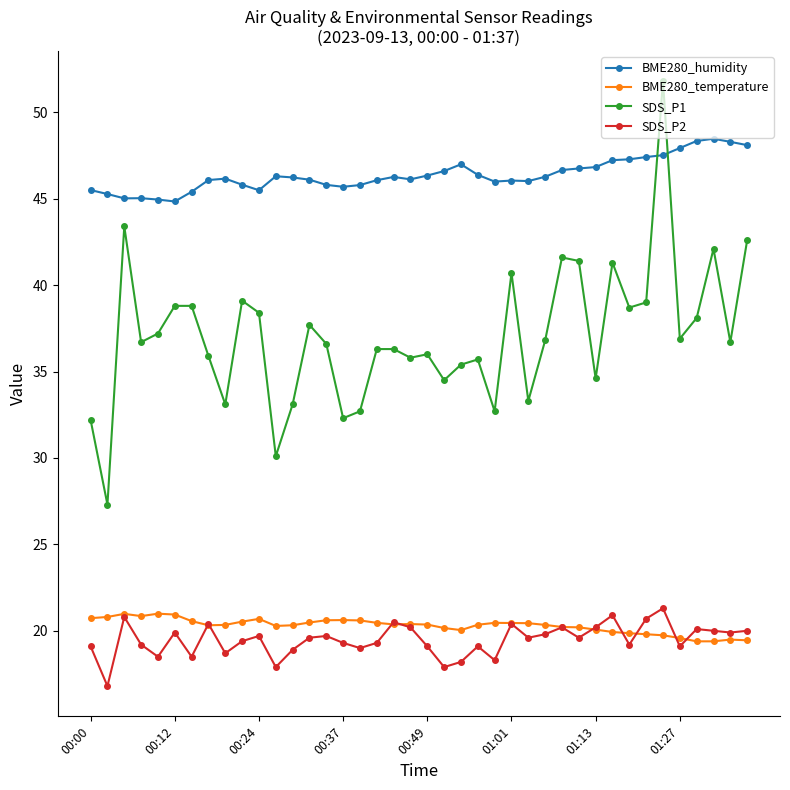

True or false: BME280_temperature and BME280_humidity intersect in this chart.

False